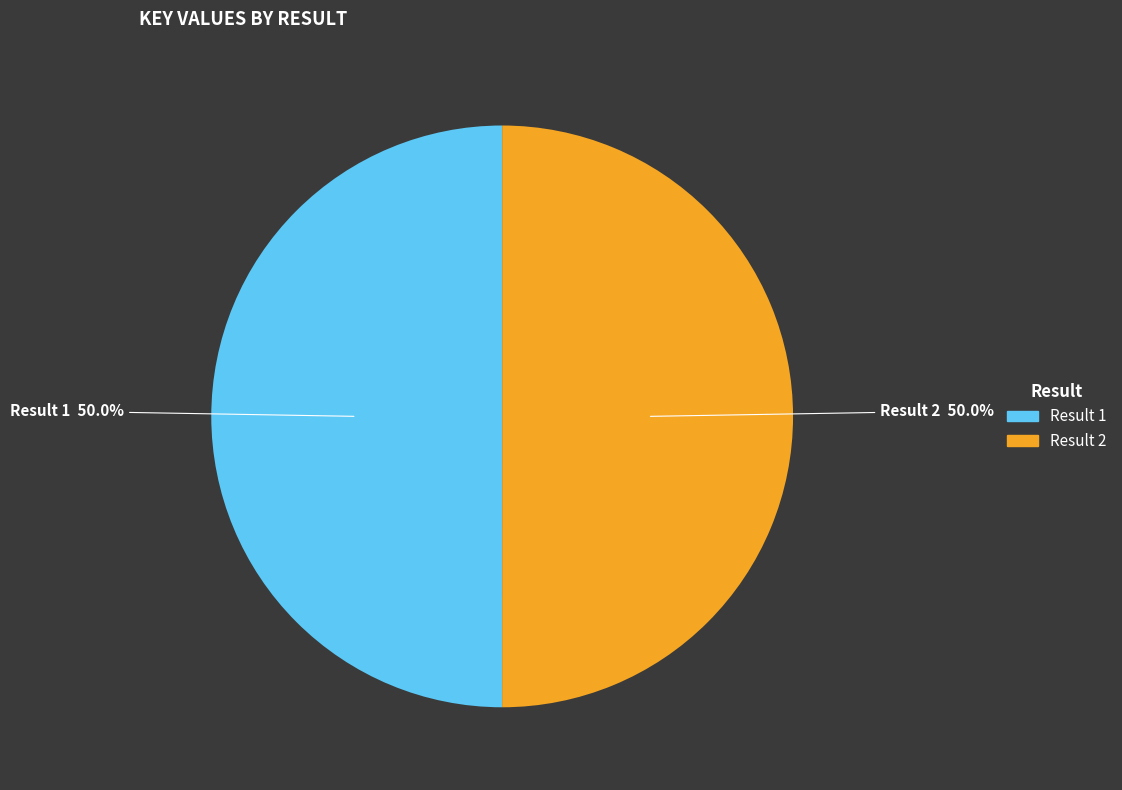

Which slice is the largest?

2